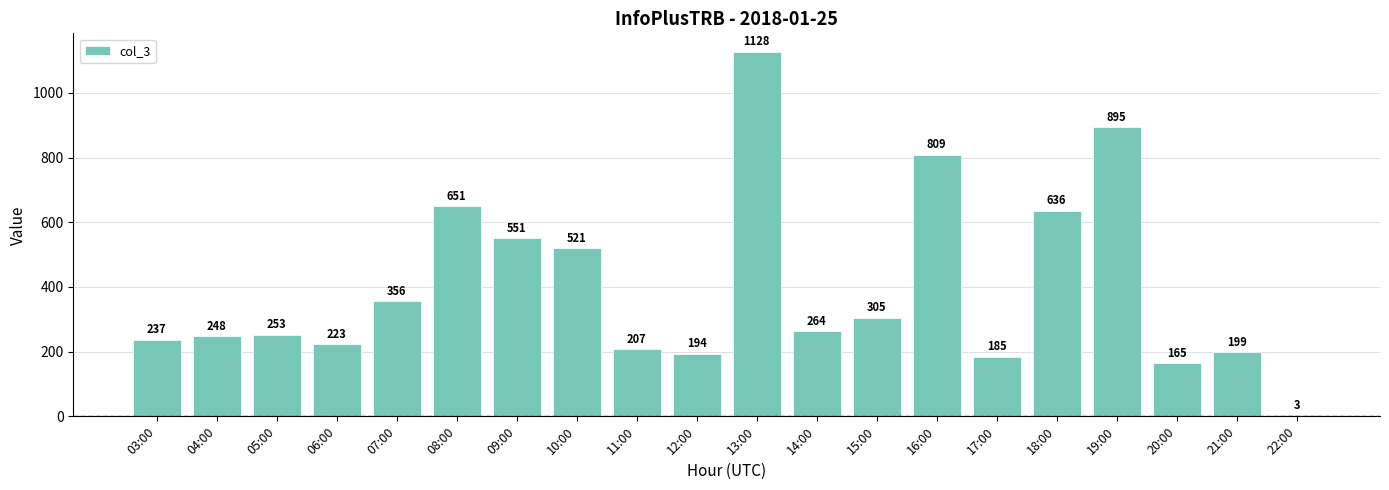

What is the sum of the values at 12:00 and 14:00?

458